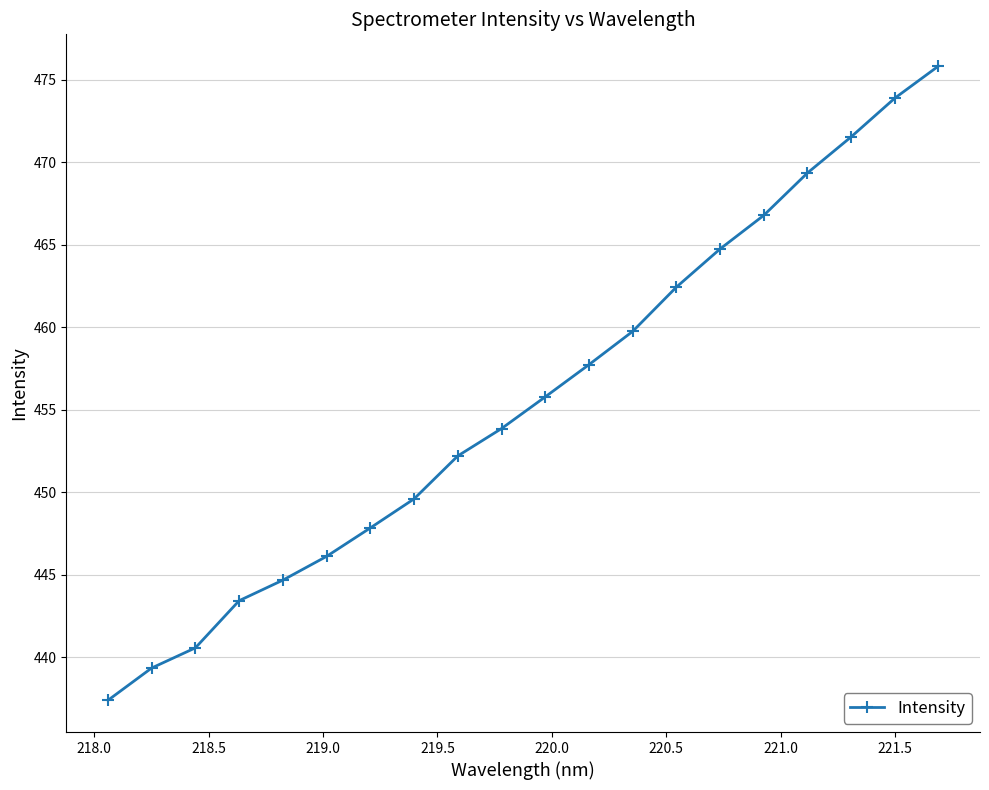

How many data points does each series have?

20